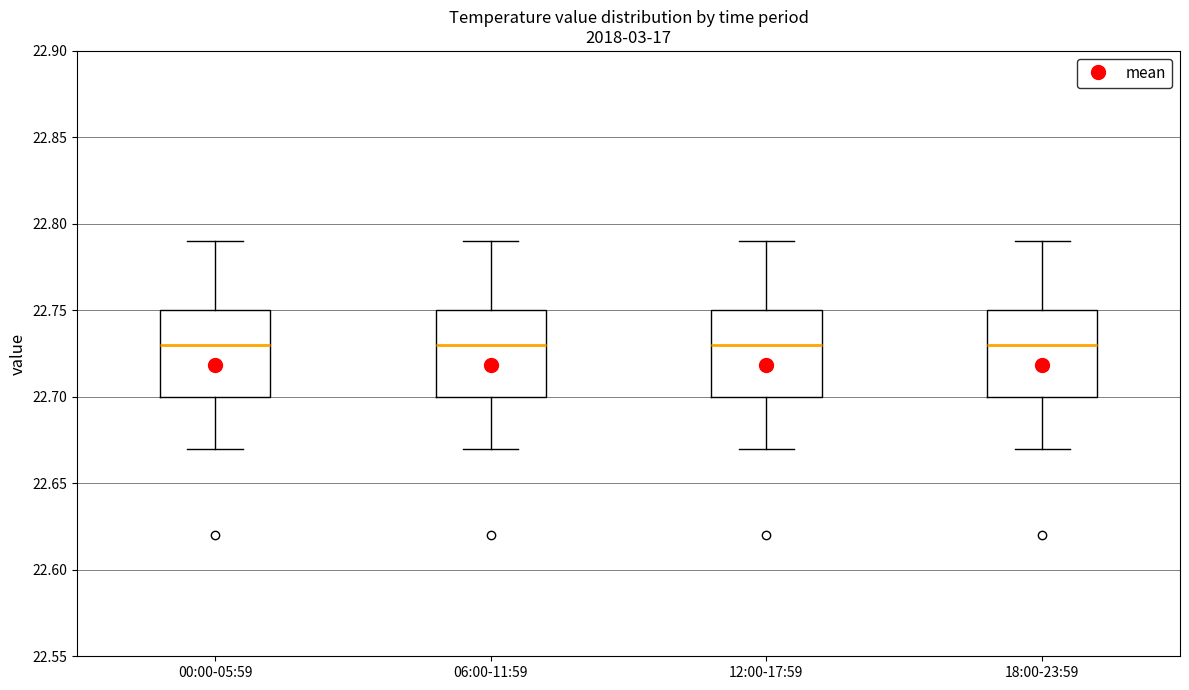

Reading left to right, read every box against the y-axis: the position of its median line, the range the box covers, and the ends of its whiskers. The values are not printed on the chart, so give them approximately, as read against the axis.

00:00-05:59: median 22.73, box 22.70 to 22.75, whiskers 22.67 to 22.79
06:00-11:59: median 22.73, box 22.70 to 22.75, whiskers 22.67 to 22.79
12:00-17:59: median 22.73, box 22.70 to 22.75, whiskers 22.67 to 22.79
18:00-23:59: median 22.73, box 22.70 to 22.75, whiskers 22.67 to 22.79